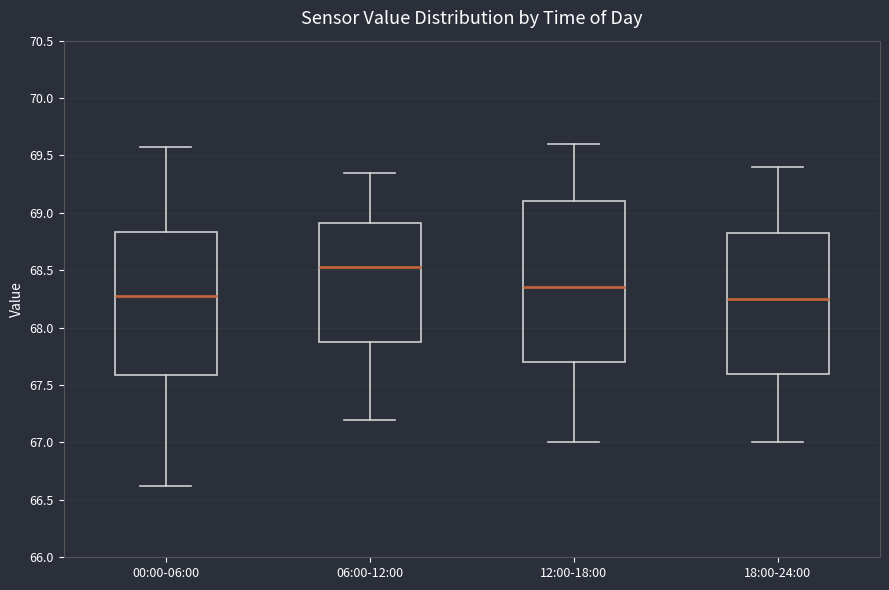

Reading left to right, transcribe this box plot: for each box, give where its median line is, the range the box spans, and where its two whiskers end, as read against the y-axis. The values are not printed on the chart, so give them approximately, as read against the axis.

00:00-06:00: median 68.30, box 67.60 to 68.85, whiskers 66.60 to 69.55
06:00-12:00: median 68.55, box 67.90 to 68.90, whiskers 67.20 to 69.35
12:00-18:00: median 68.35, box 67.70 to 69.10, whiskers 67.00 to 69.60
18:00-24:00: median 68.25, box 67.60 to 68.85, whiskers 67.00 to 69.40